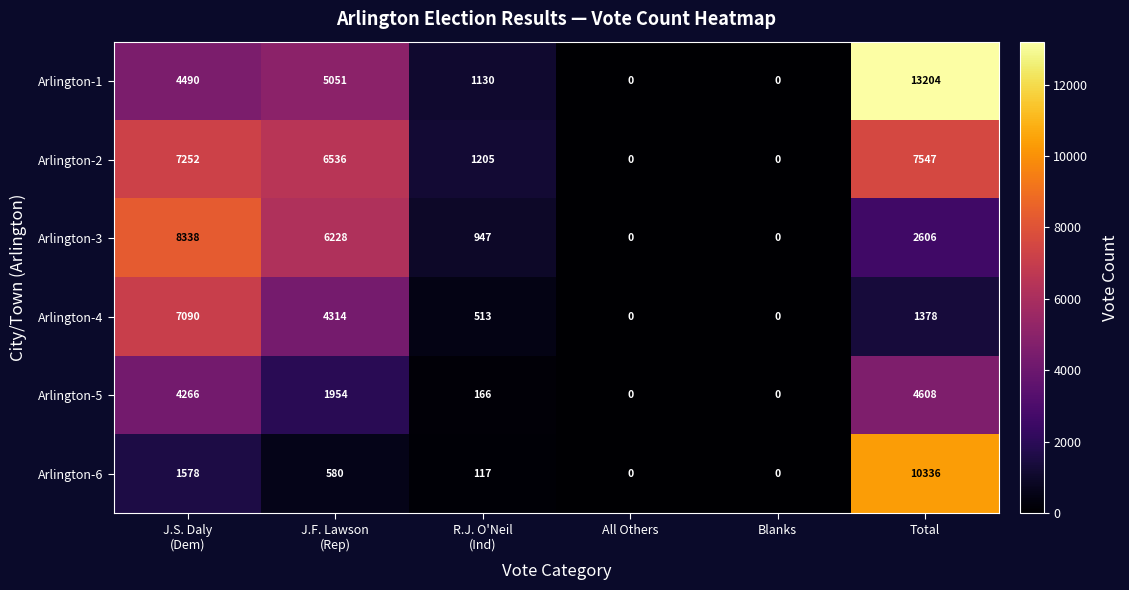

Is the value of Arlington-1 at Total greater than the value of Arlington-5 at Blanks?

Yes